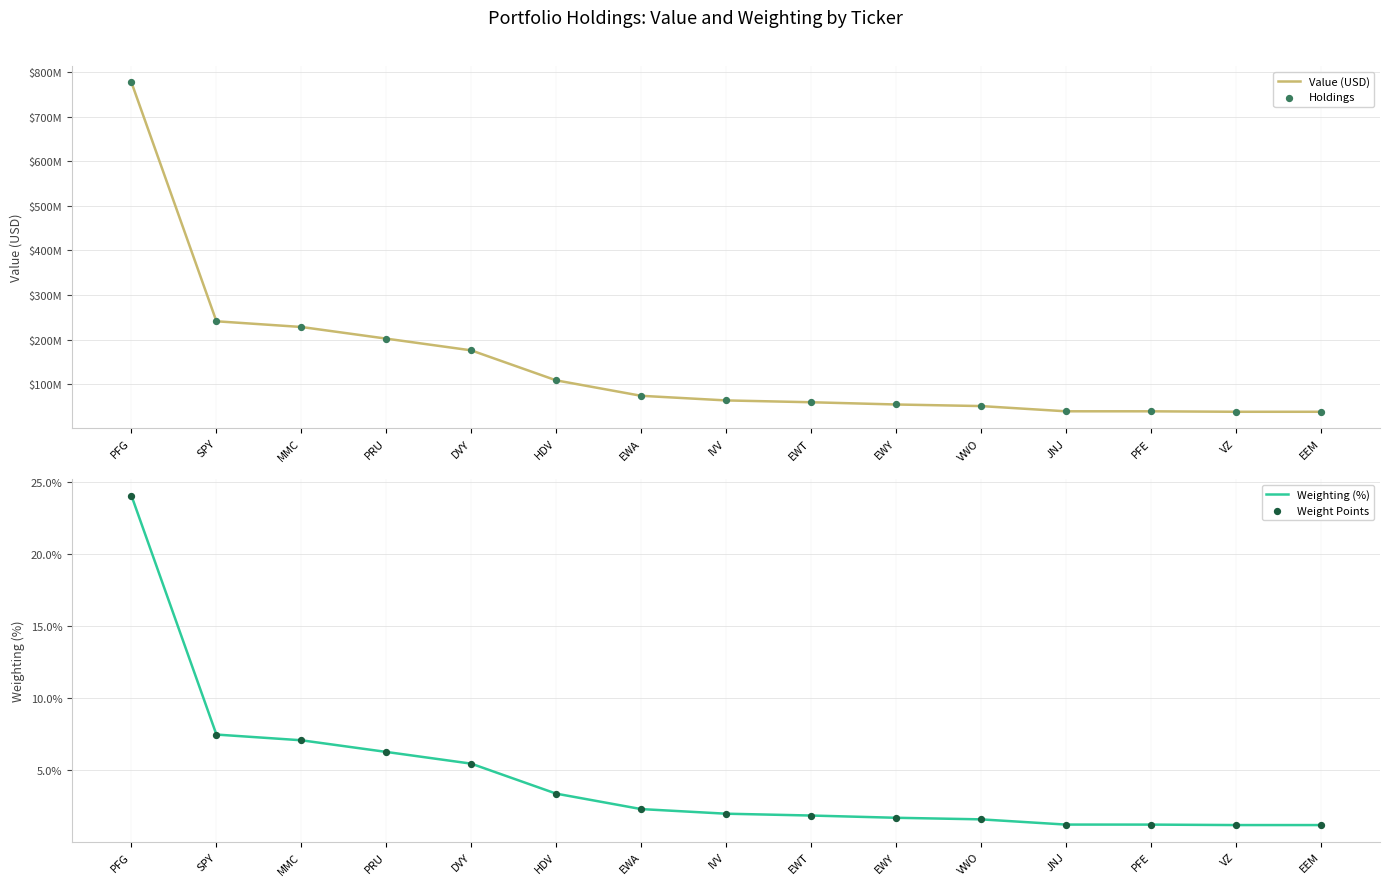

Which series reaches the minimum Y coordinate?

Weighting (%)